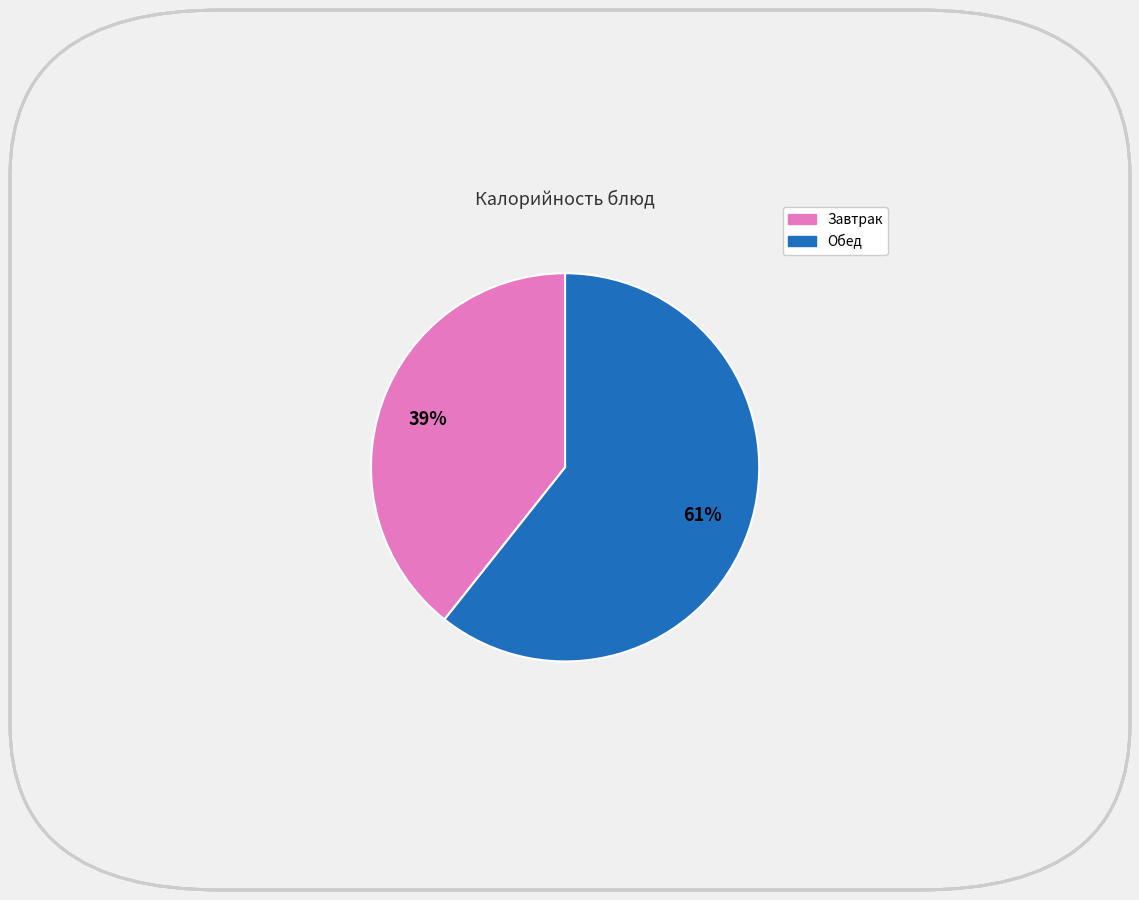

Is there any slice that represents more than half of the pie?

Yes